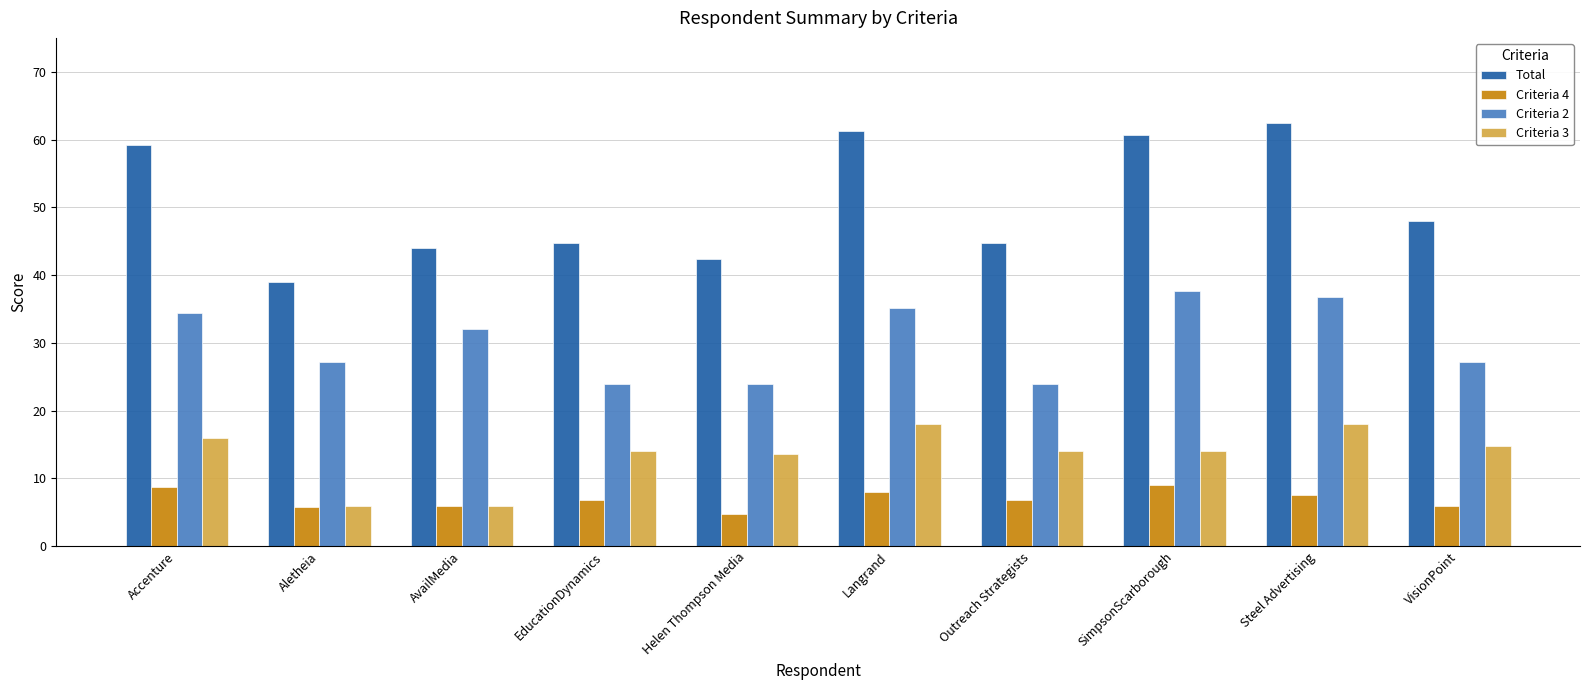

How many data points in Total are less than 48?

5